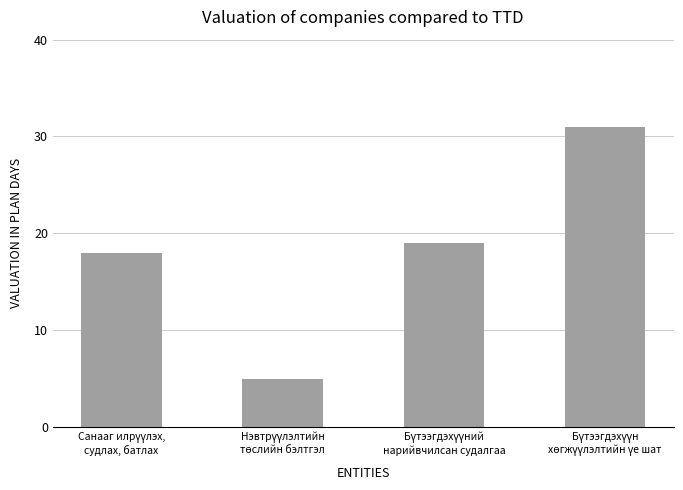

What is the minimum value shown in the chart?

5